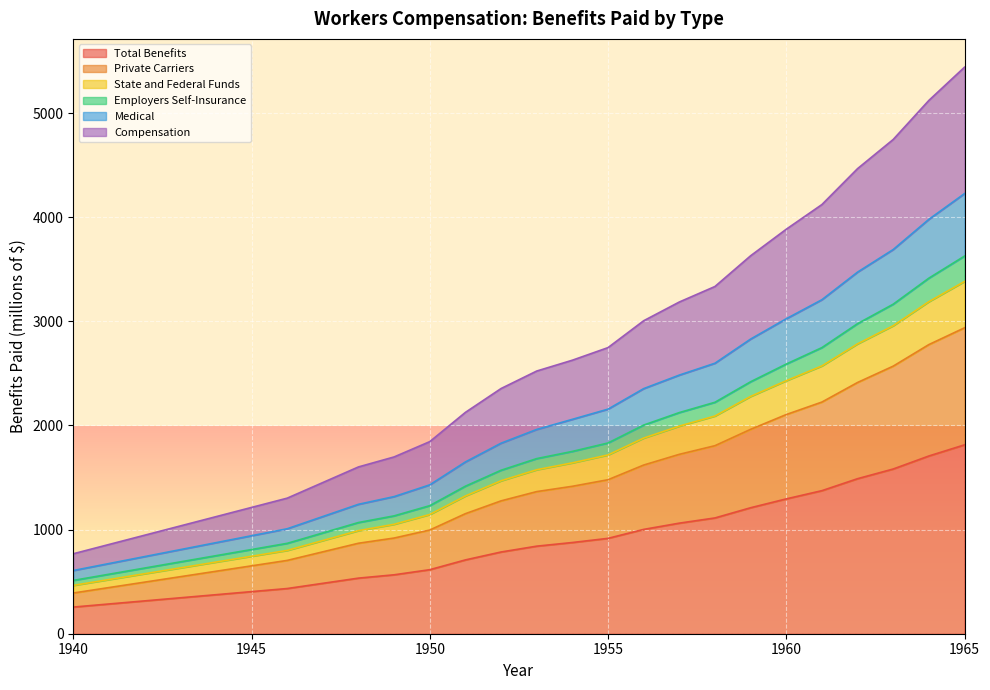

What is the lowest value of the Total Benefits series?

256